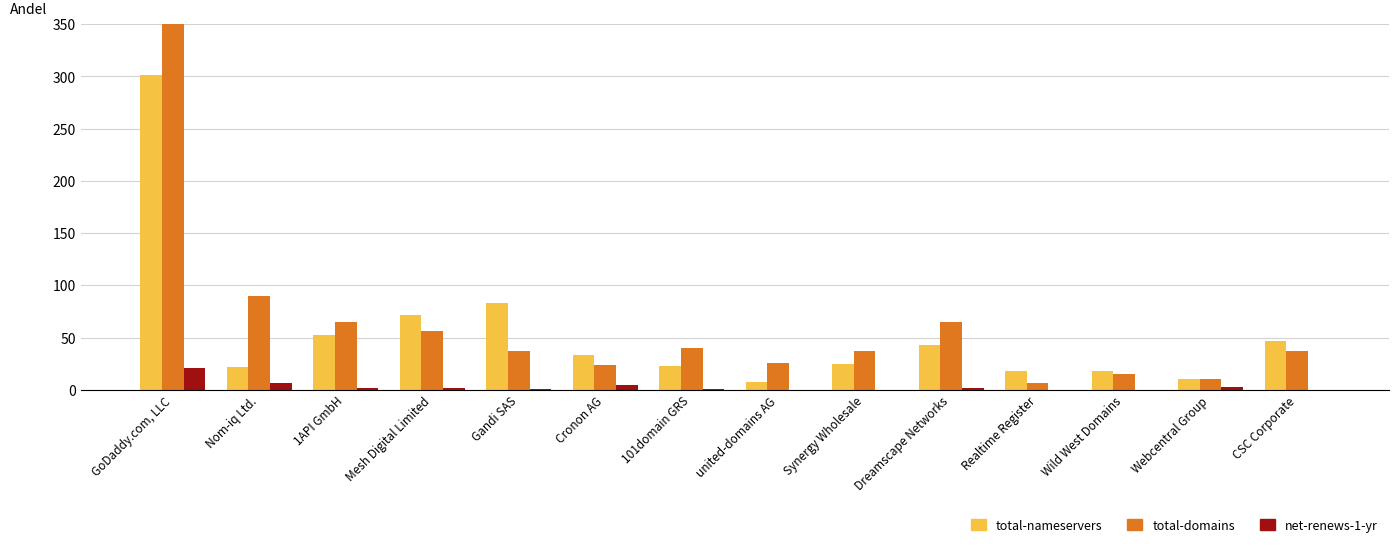

Between Nom-iq Ltd. and 1API GmbH, which series saw the biggest shift?

total-nameservers